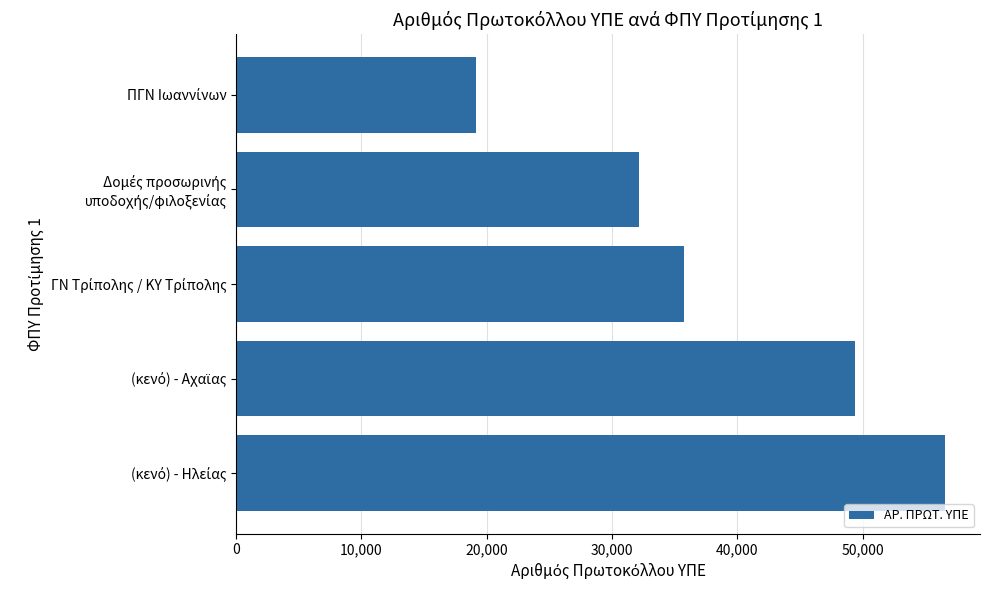

Reading bottom to top, extract all data points from this chart.

56546	49417	35743	32161	19127